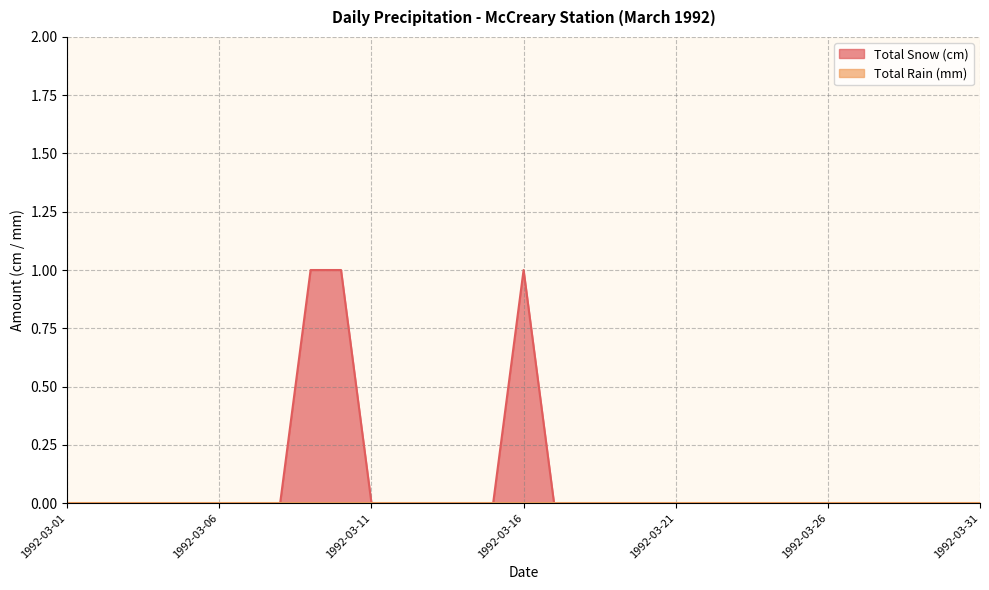

What is the sum of all values?

3